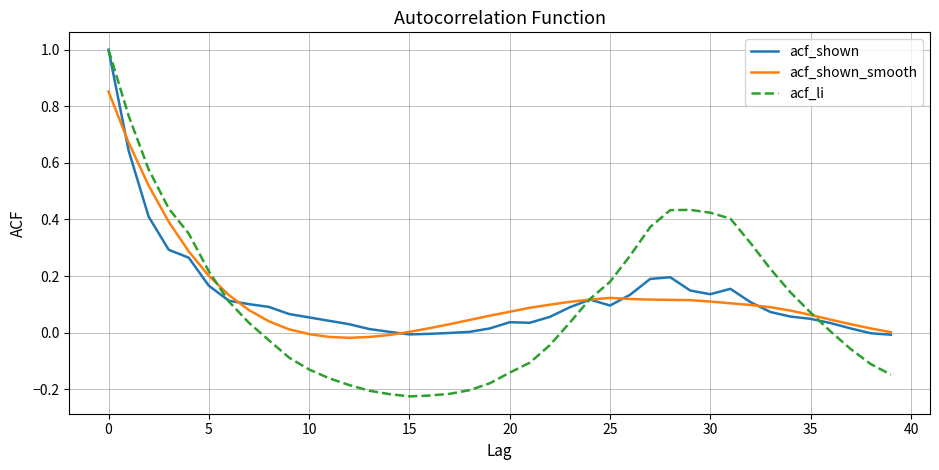

What is the greatest value displayed?

1.0